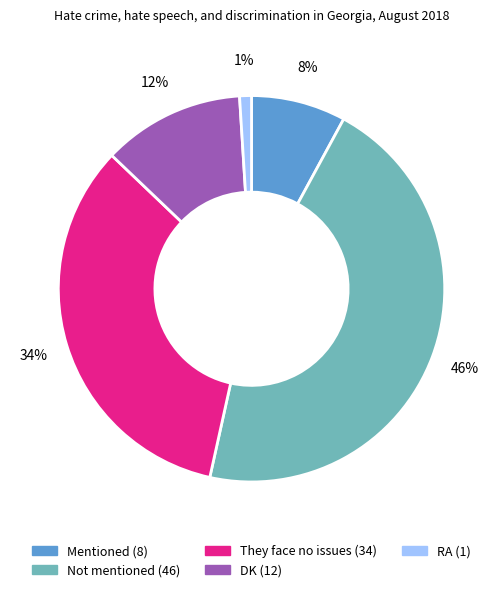

The RA slice represents 8% of the pie. True or false?

False